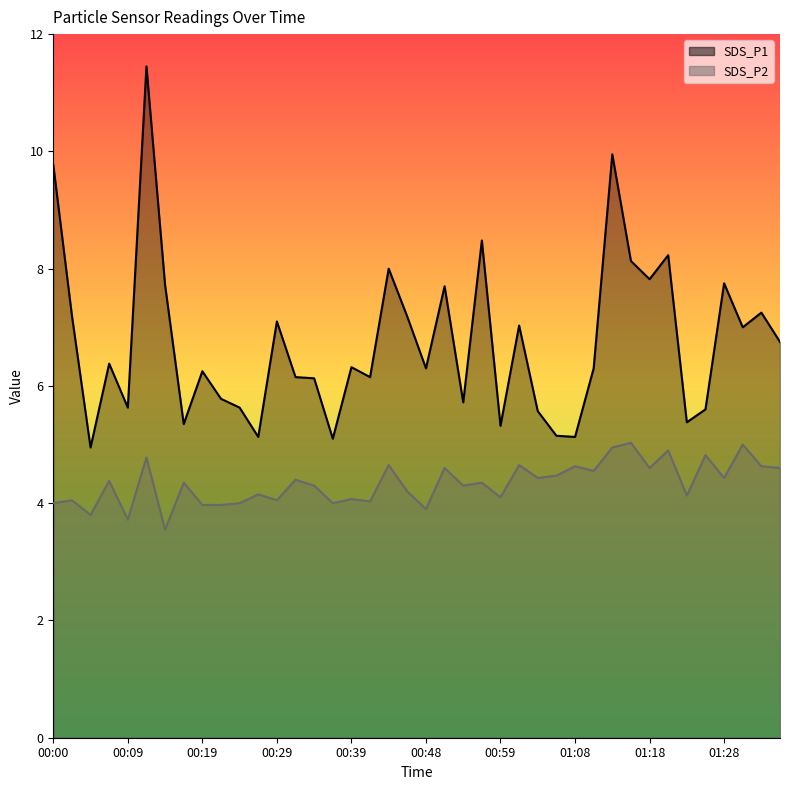

What is the approximate value of SDS_P2 at 00:29?

4.0